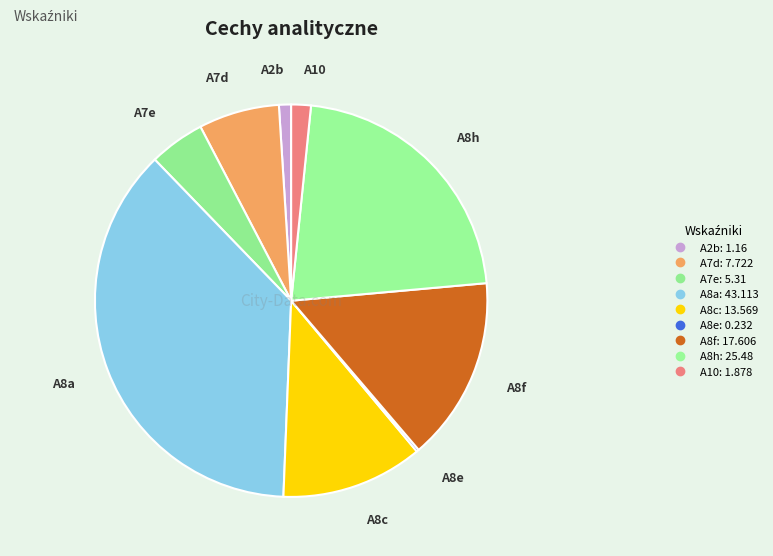

The A7e slice represents 12% of the pie. True or false?

False